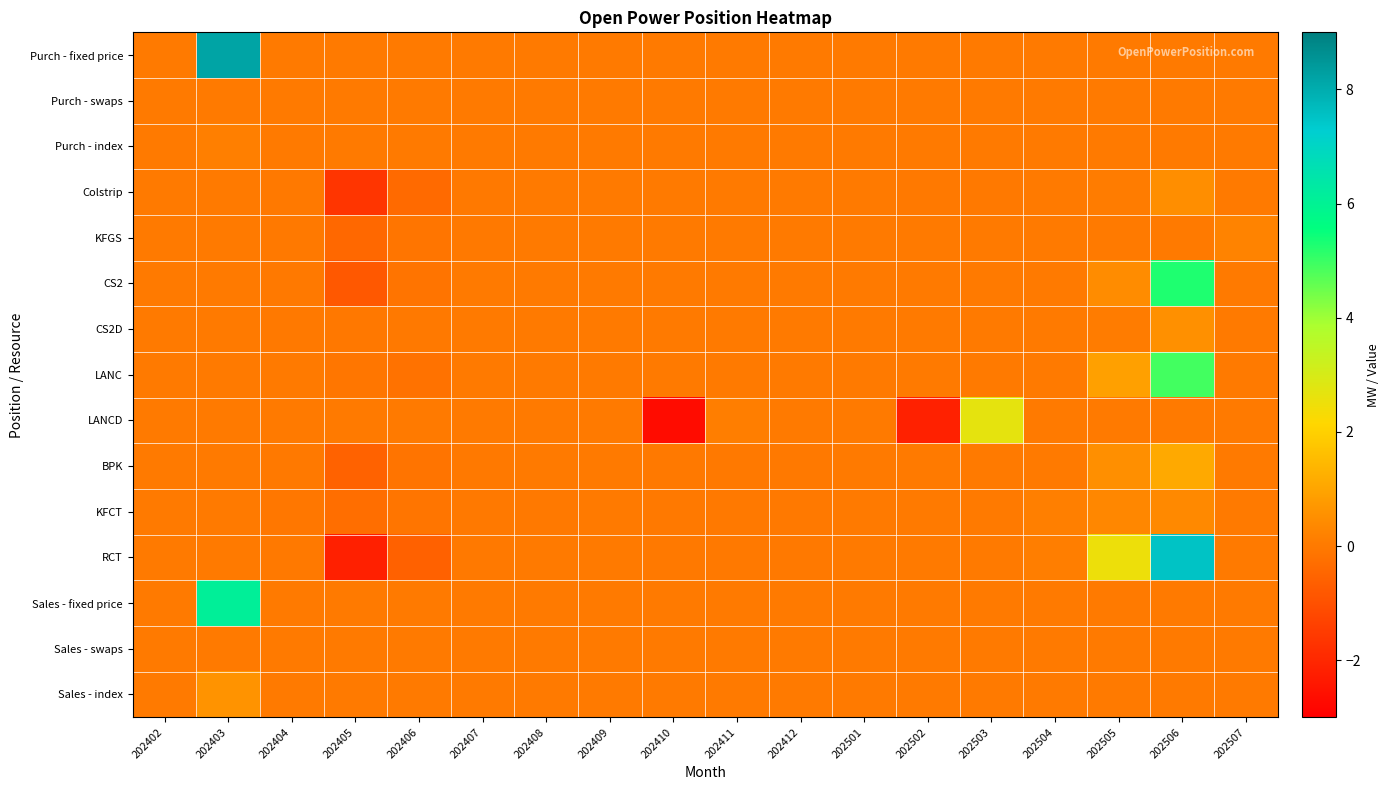

Rank the series by their maximum value, from lowest to highest.

Purch - swaps, Sales - swaps, Purch - index, KFGS, KFCT, Colstrip, CS2D, Sales - index, BPK, LANCD, LANC, CS2, Sales - fixed price, RCT, Purch - fixed price